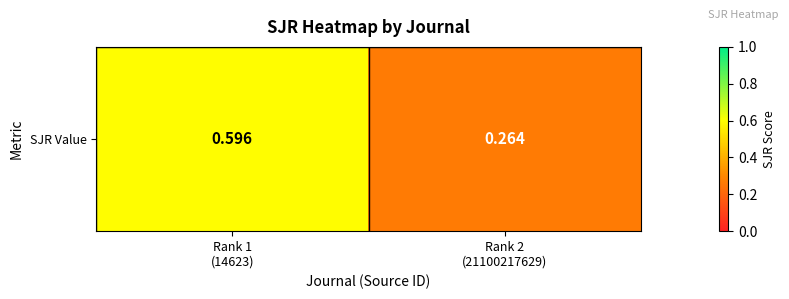

Which has a higher value, Rank 1
(14623) or Rank 2
(21100217629)?

Rank 1
(14623)